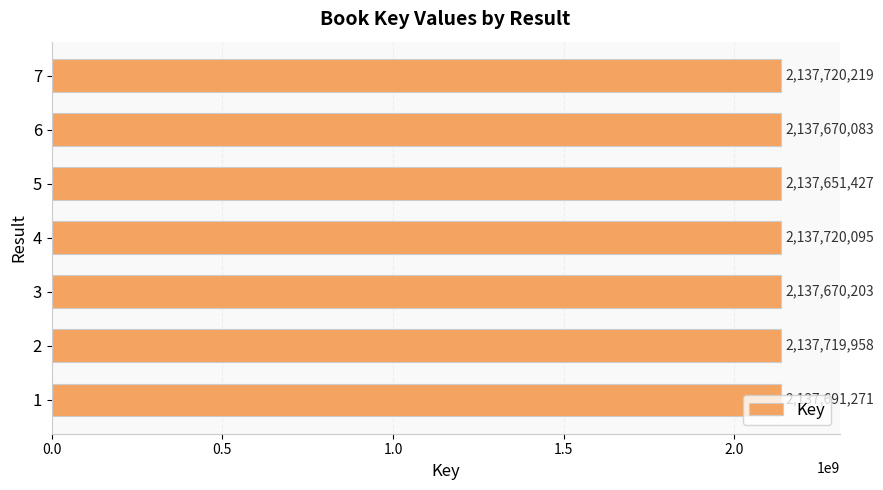

What is the smallest value displayed?

2137651427